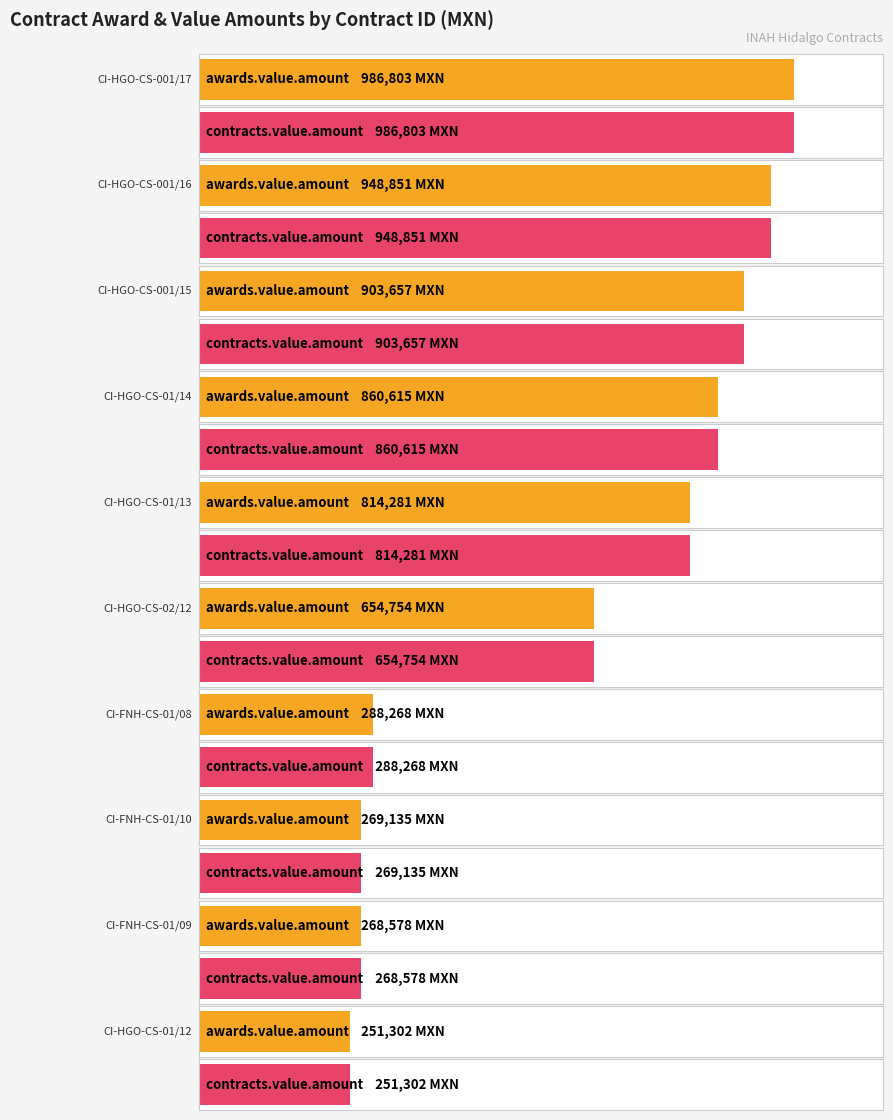

Which category has the lowest value in the awards.value.amount series?

CI-HGO-CS-01/12